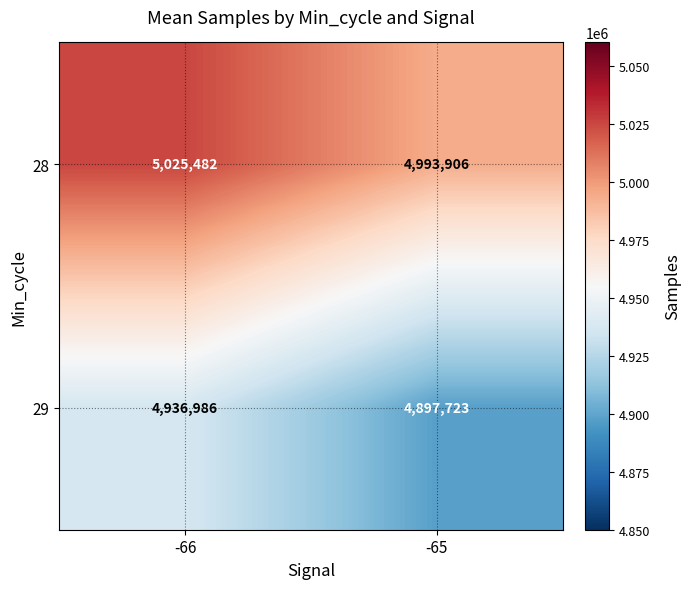

At -65, list the series in order from largest to smallest.

28, 29